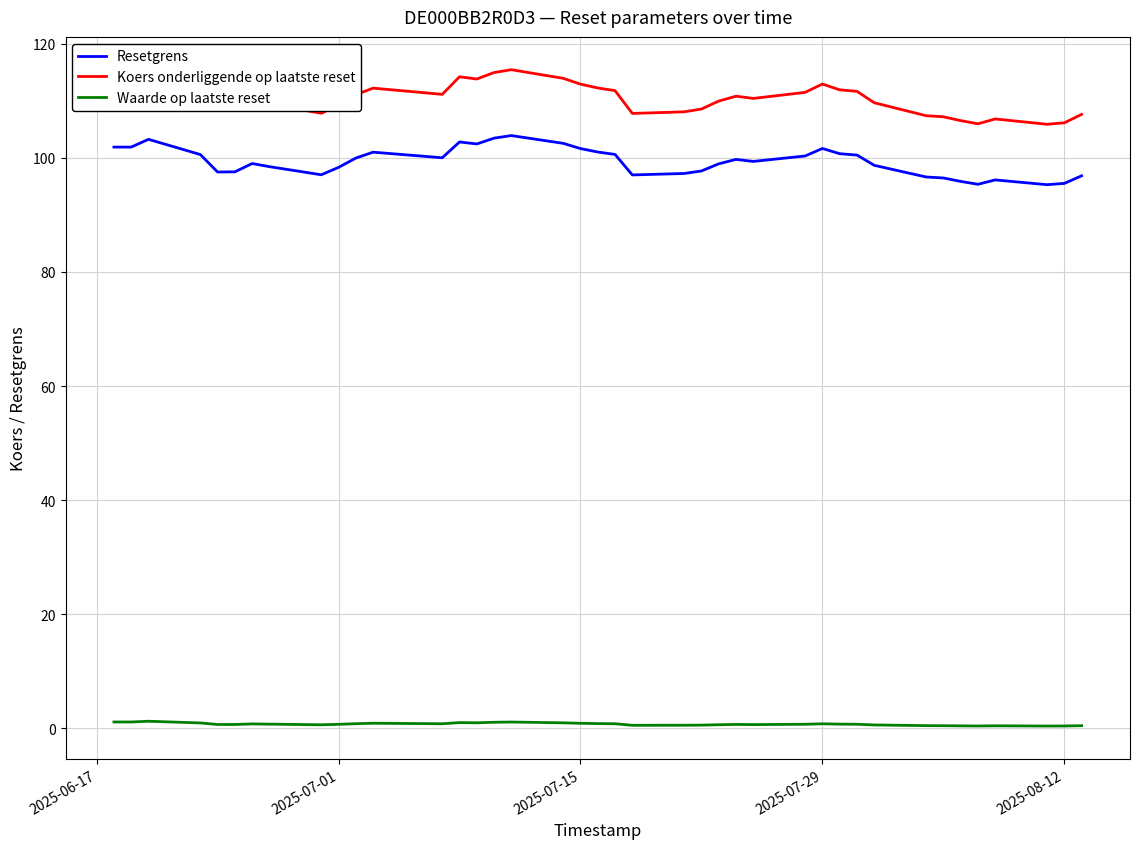

True or false: Resetgrens and Waarde op laatste reset cross at least once.

False